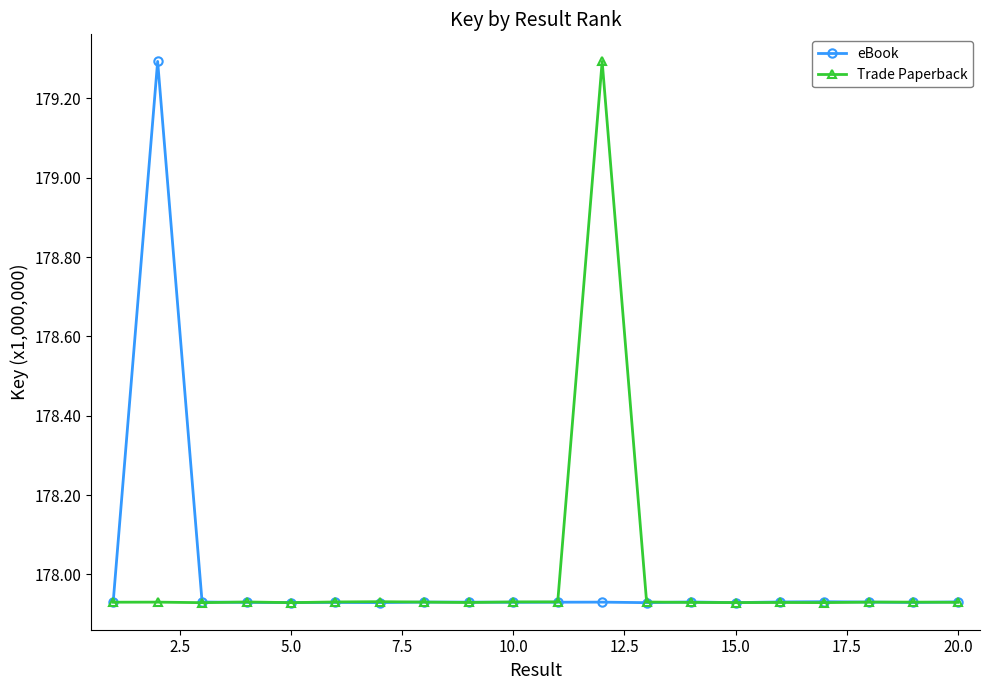

What is the highest value of the Trade Paperback series?

179.3